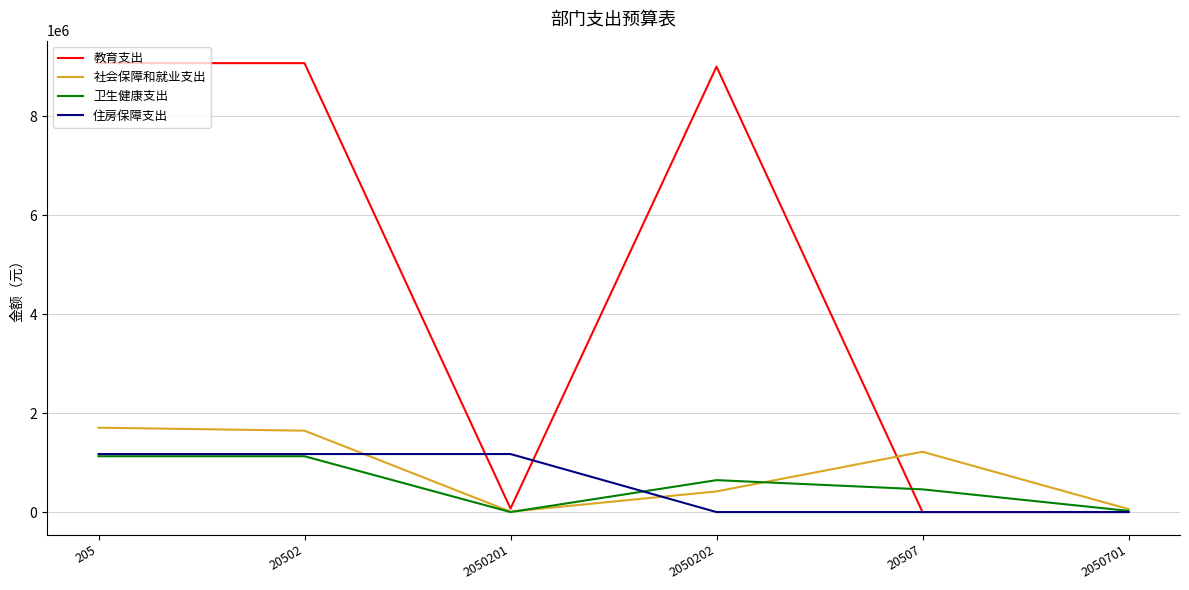

What is the average value of the 卫生健康支出 series?

564217